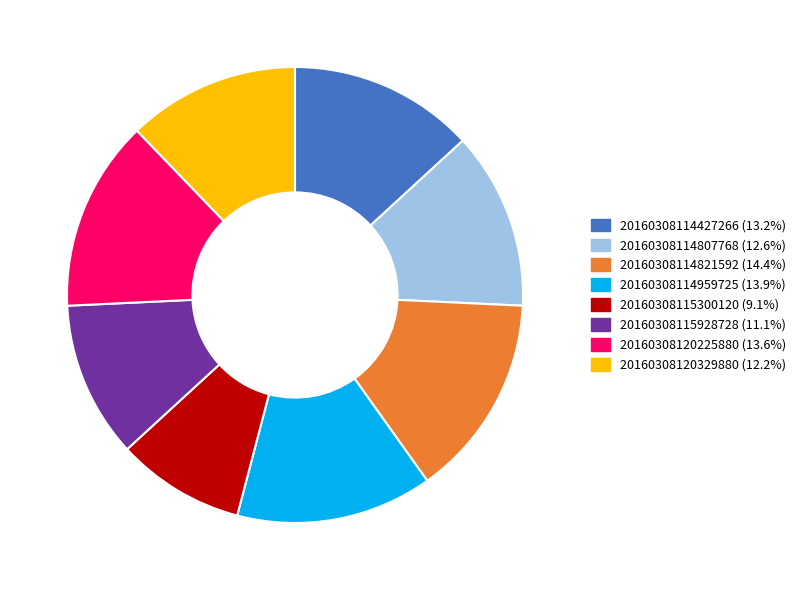

Which has a higher value, 20160308114427266 or 20160308115300120?

20160308114427266